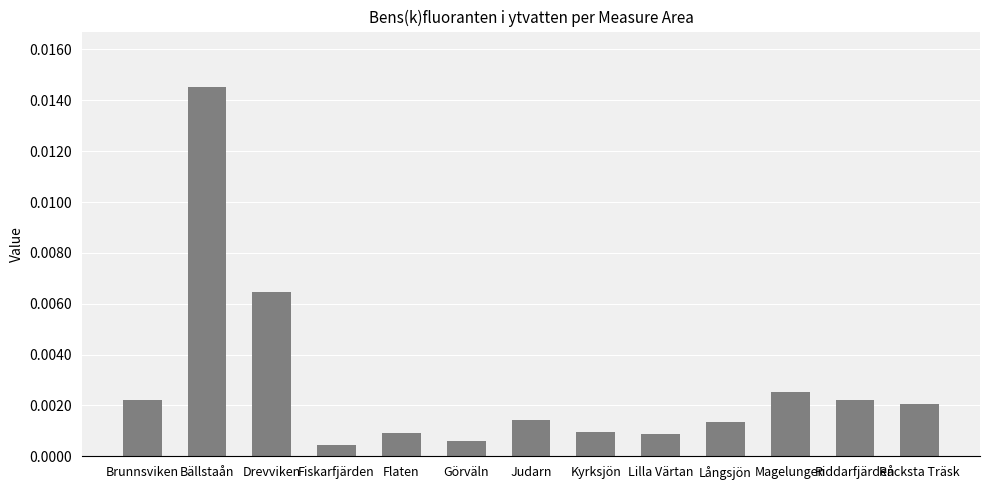

What position from the left is Magelungen?

11